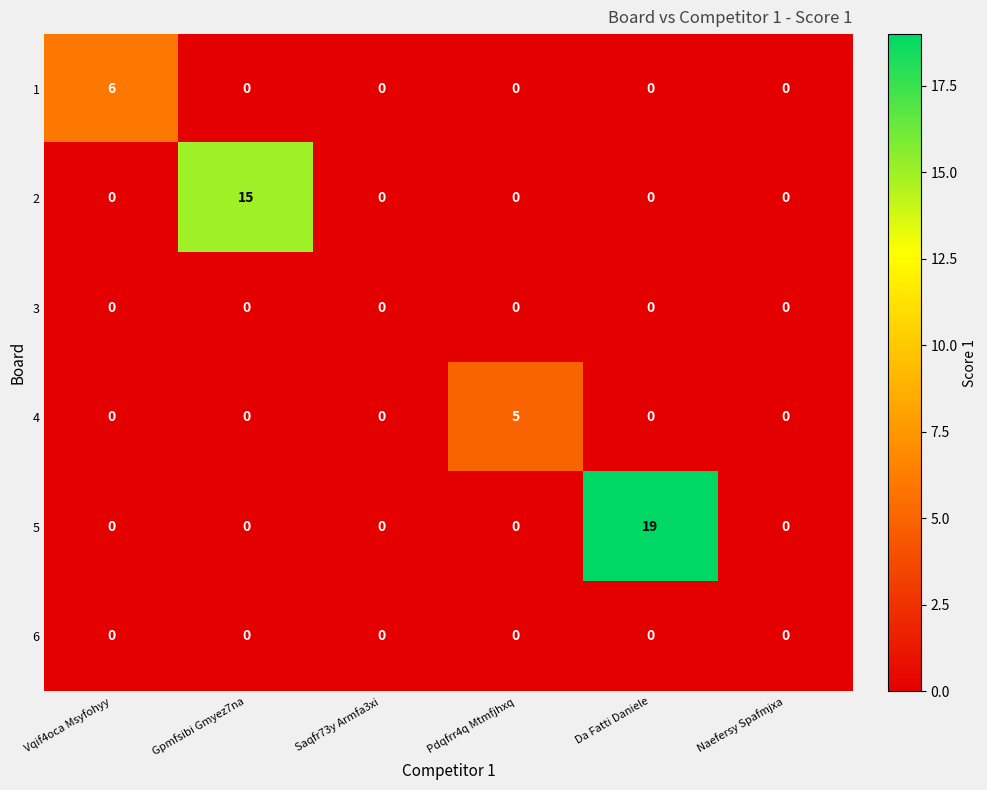

Which category has the highest value in the 1 series?

Vqif4oca Msyfohyy